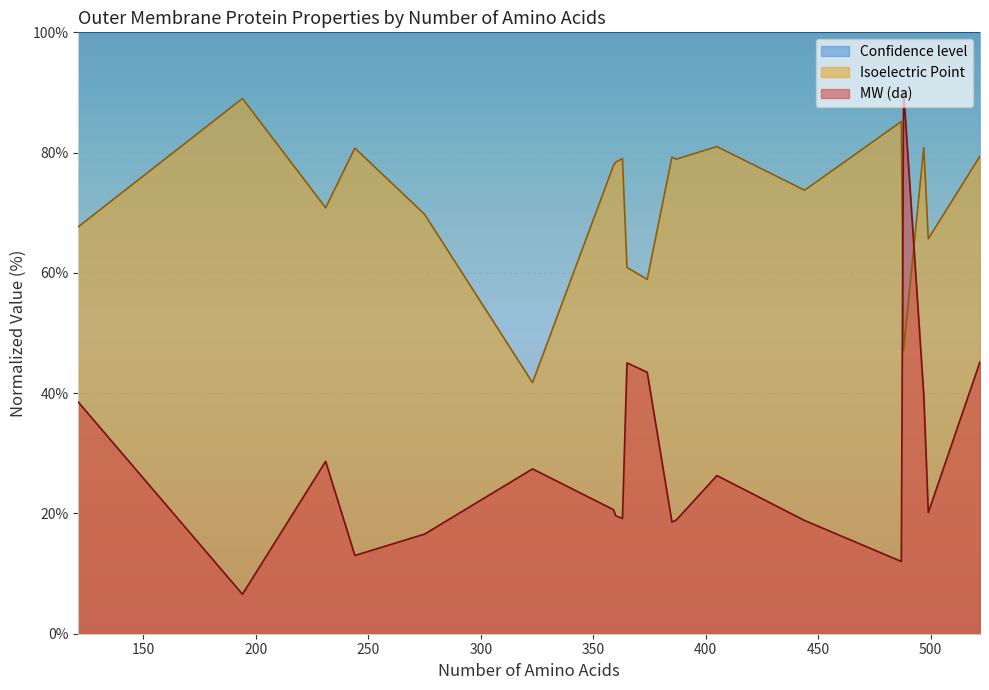

Which series has the largest total across all categories?

Confidence level